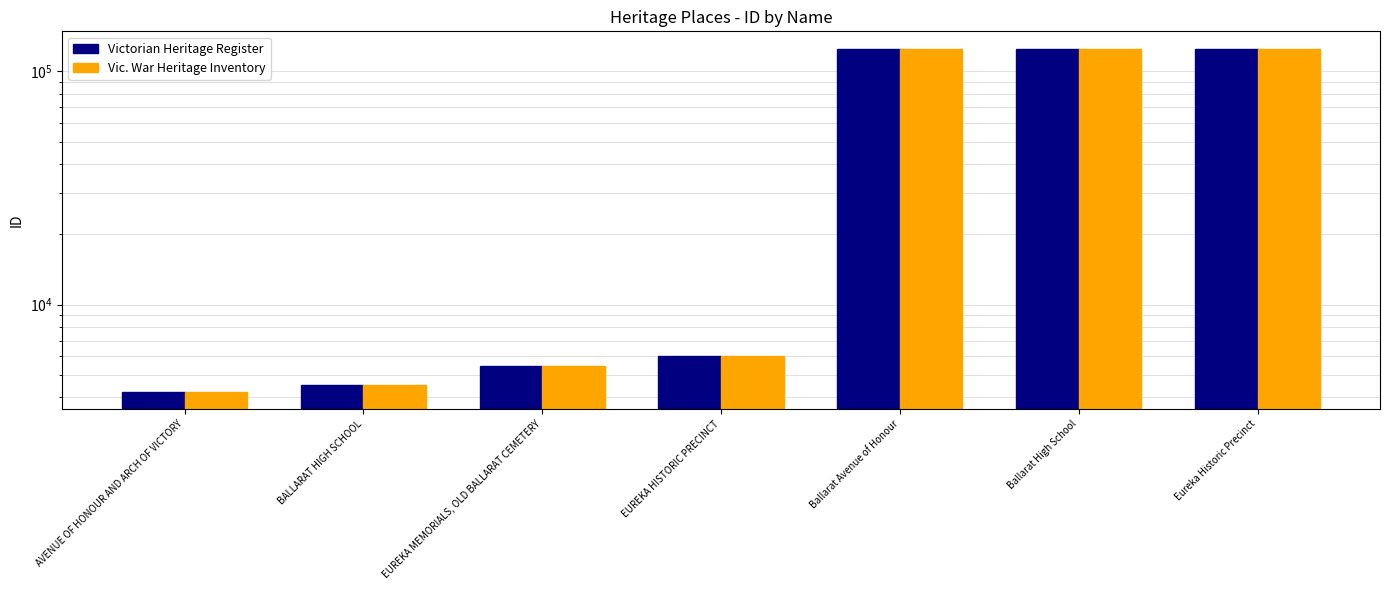

Reading right to left, transcribe all the data shown in this chart.

Victorian Heritage Register: Eureka Historic Precinct=125351	Ballarat High School=125280	Ballarat Avenue of Honour=125276	EUREKA HISTORIC PRECINCT=5993	EUREKA MEMORIALS, OLD BALLARAT CEMETERY=5422	BALLARAT HIGH SCHOOL=4518	AVENUE OF HONOUR AND ARCH OF VICTORY=4220
Vic. War Heritage Inventory: Eureka Historic Precinct=125351	Ballarat High School=125280	Ballarat Avenue of Honour=125276	EUREKA HISTORIC PRECINCT=5993	EUREKA MEMORIALS, OLD BALLARAT CEMETERY=5422	BALLARAT HIGH SCHOOL=4518	AVENUE OF HONOUR AND ARCH OF VICTORY=4220